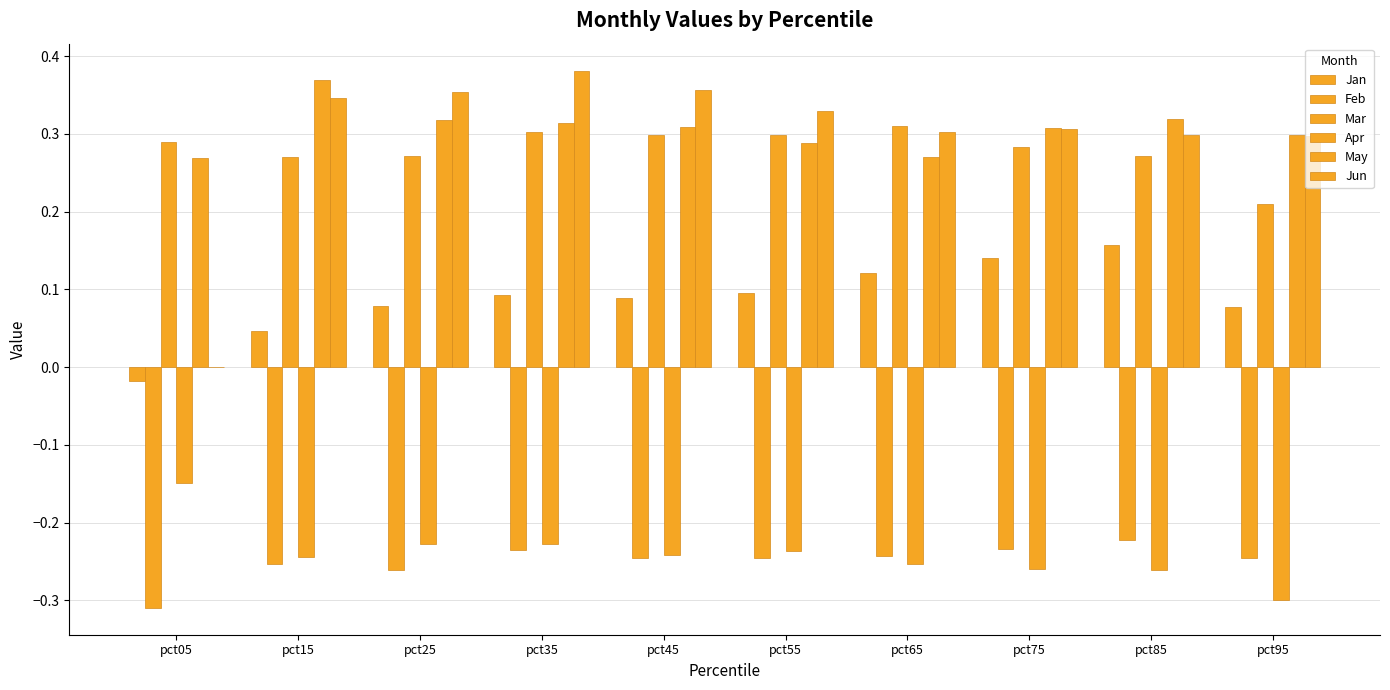

Are the bars horizontal?

No